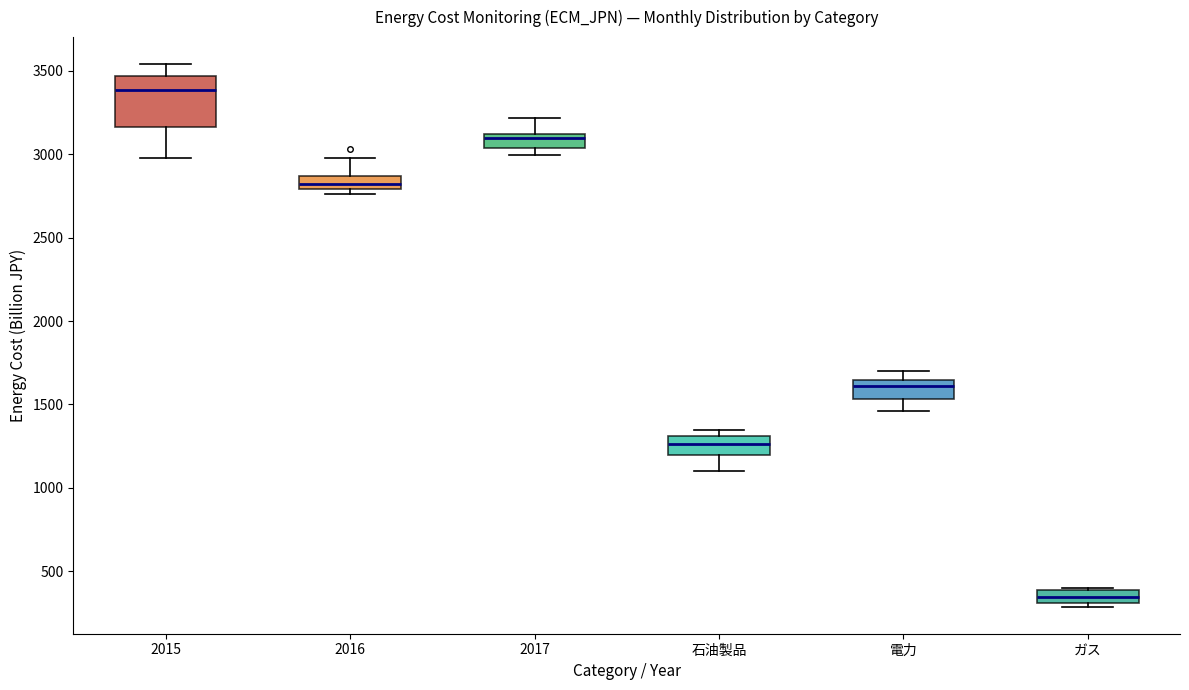

Which box's median line is the lowest?

ガス